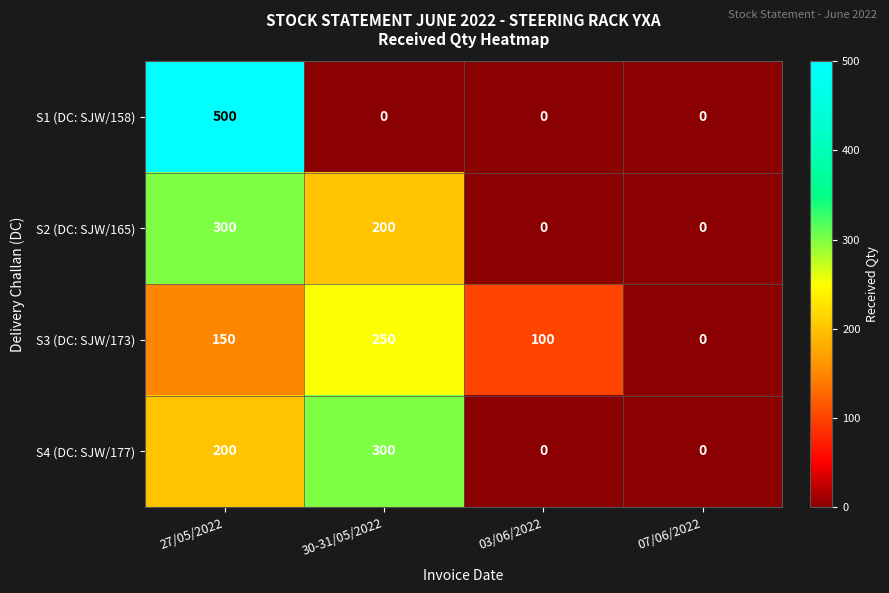

List the labels in order of S3 (DC: SJW/173) value, largest first.

30-31/05/2022, 27/05/2022, 03/06/2022, 07/06/2022